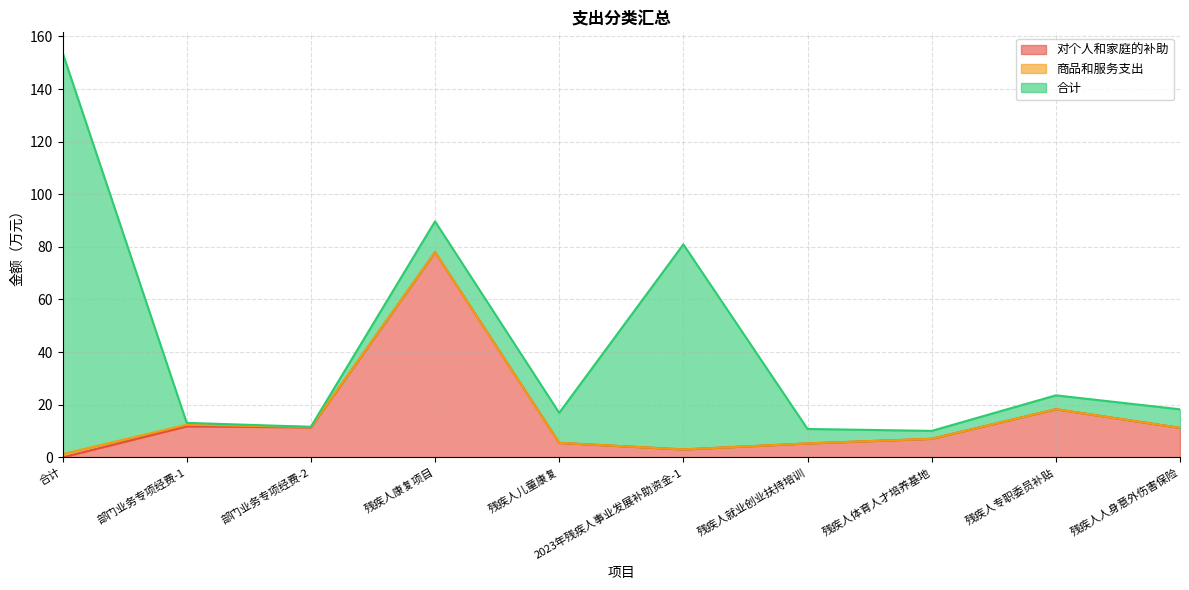

In 合计, how many points are higher than both neighbors (excluding endpoints)?

2